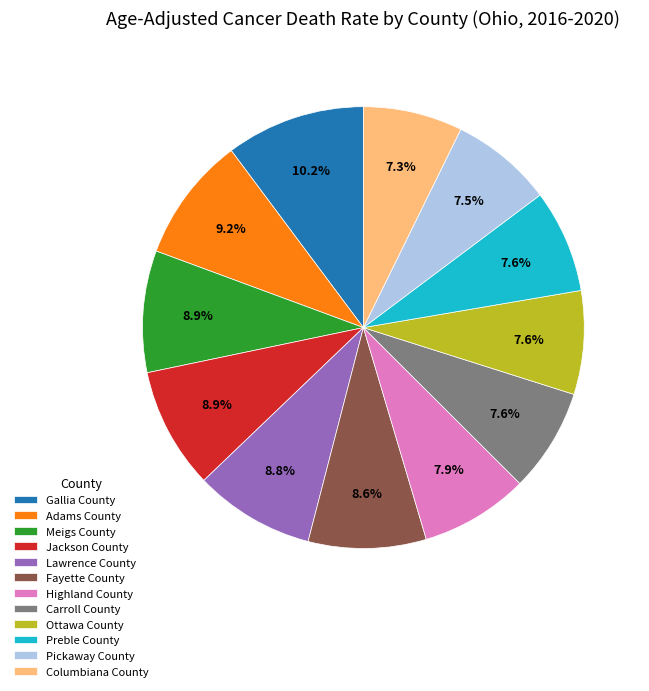

How many segments does this pie chart have?

12